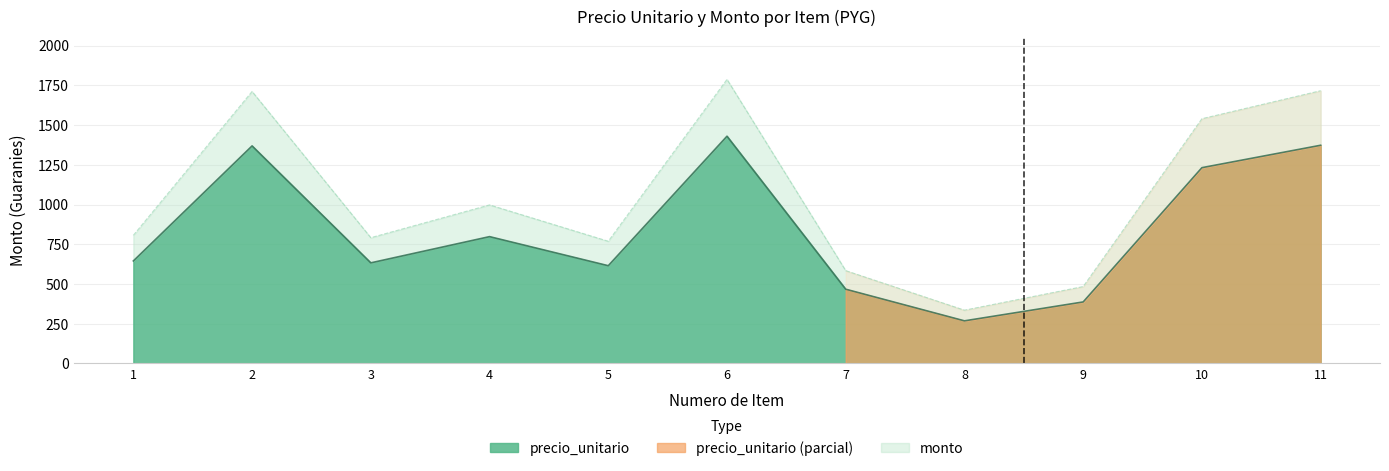

What is the value of the monto point at the 5th from the left?

768.8